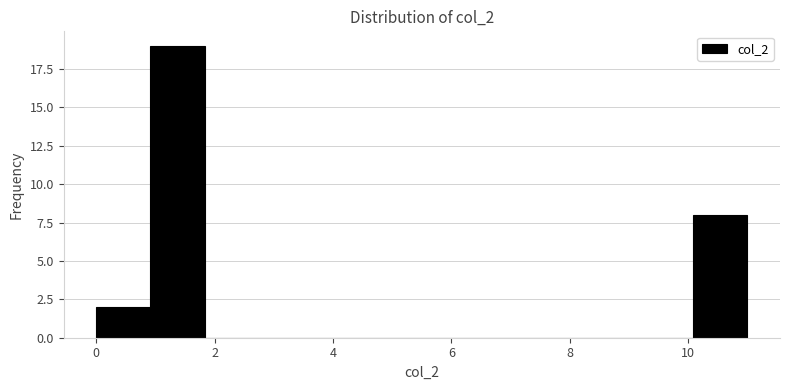

Reading left to right, transcribe this chart: for each bar, give the range it covers on the x-axis and its height. Neither the bar edges nor the heights are printed on the chart, so give them approximately, as read against the axes.

0.0 to 1.0: 2
1.0 to 1.8: 19
1.8 to 2.8: 0
2.8 to 3.6: 0
3.6 to 4.6: 0
4.6 to 5.6: 0
5.6 to 6.4: 0
6.4 to 7.4: 0
7.4 to 8.2: 0
8.2 to 9.2: 0
9.2 to 10.0: 0
10.0 to 11.0: 8